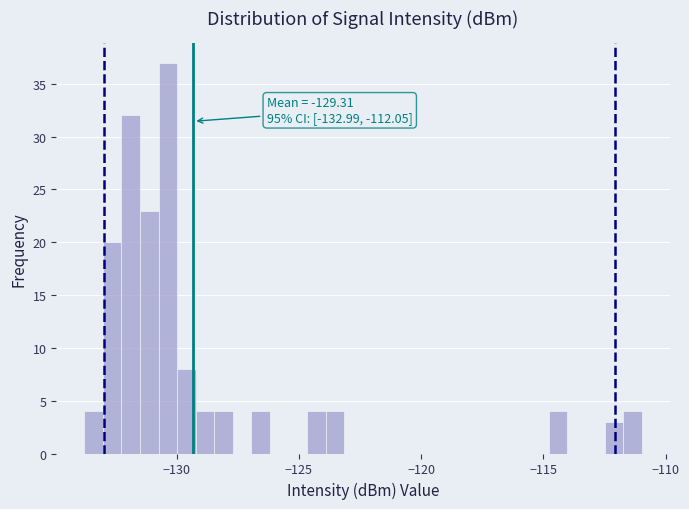

Read against the x-axis, roughly where is the centre of the tallest bar?

-130.5